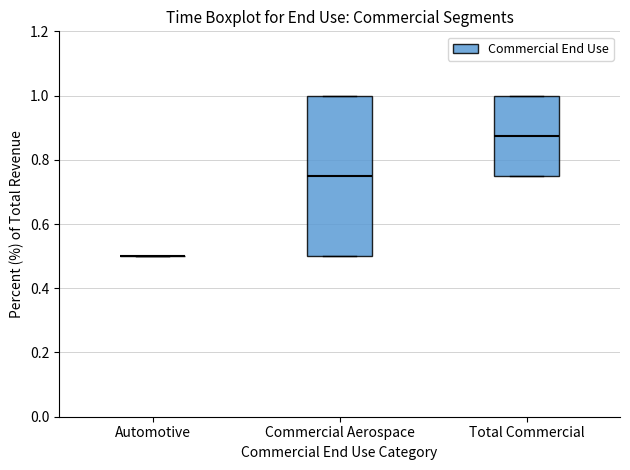

Which box is the tallest, from its lower edge to its upper edge?

Commercial Aerospace